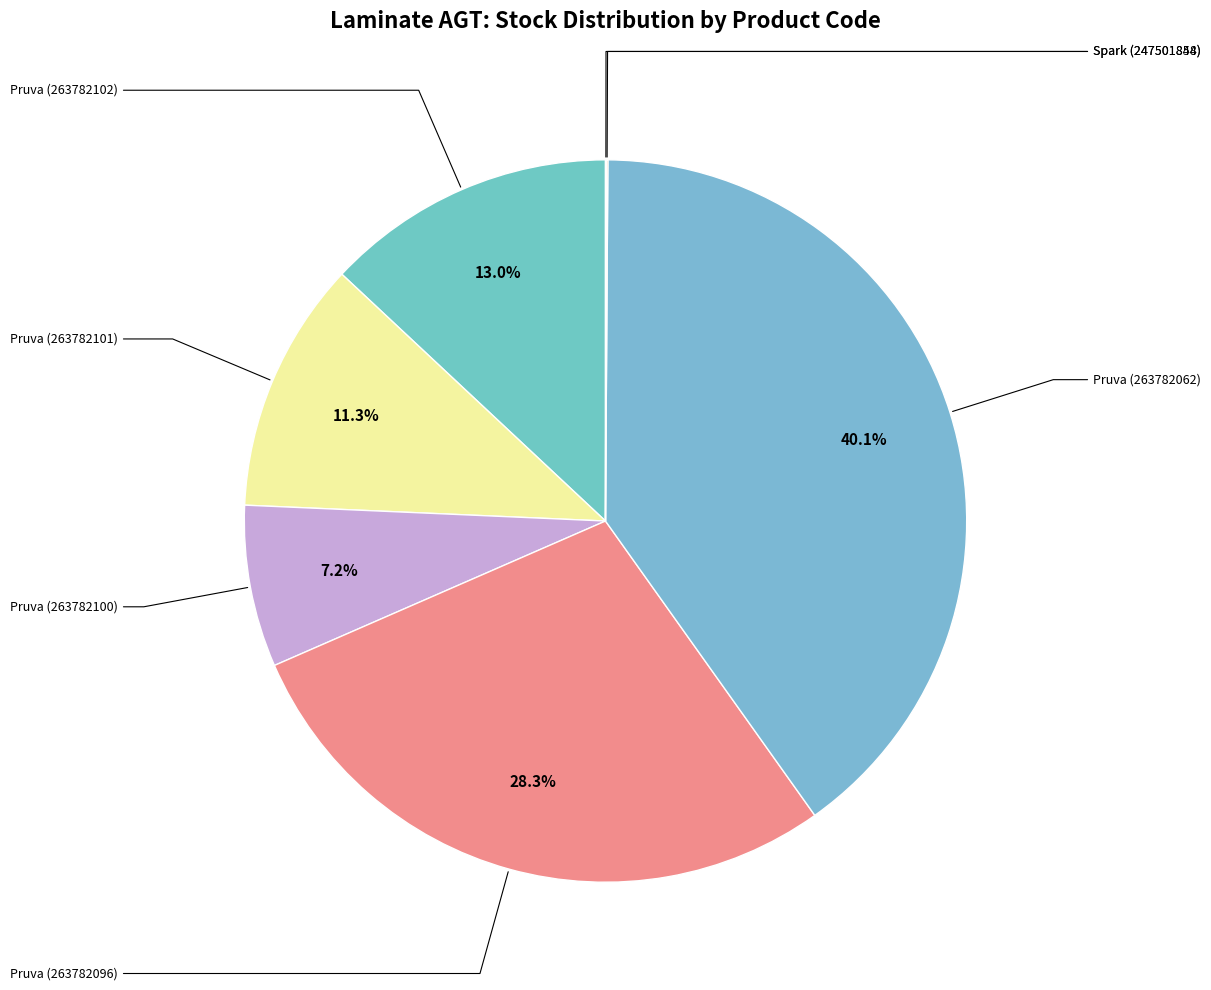

Which category has the smallest portion of the pie?

Laminate AGT Spark (247501844)